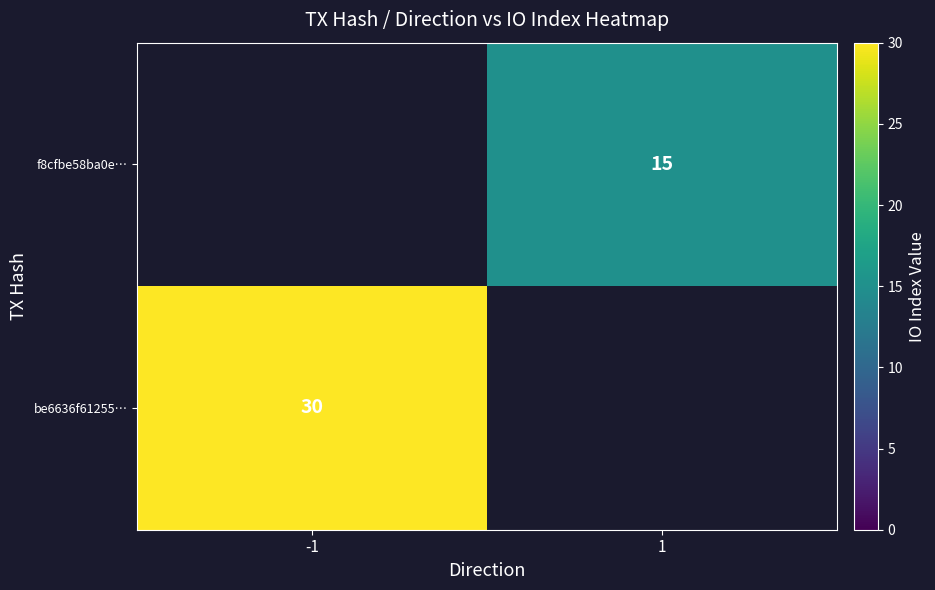

The value of be6636f61255… at -1 is 9. True or false?

False